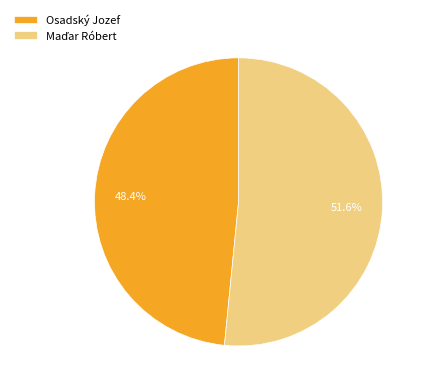

What portion of the pie excludes Osadský Jozef?

51.6%